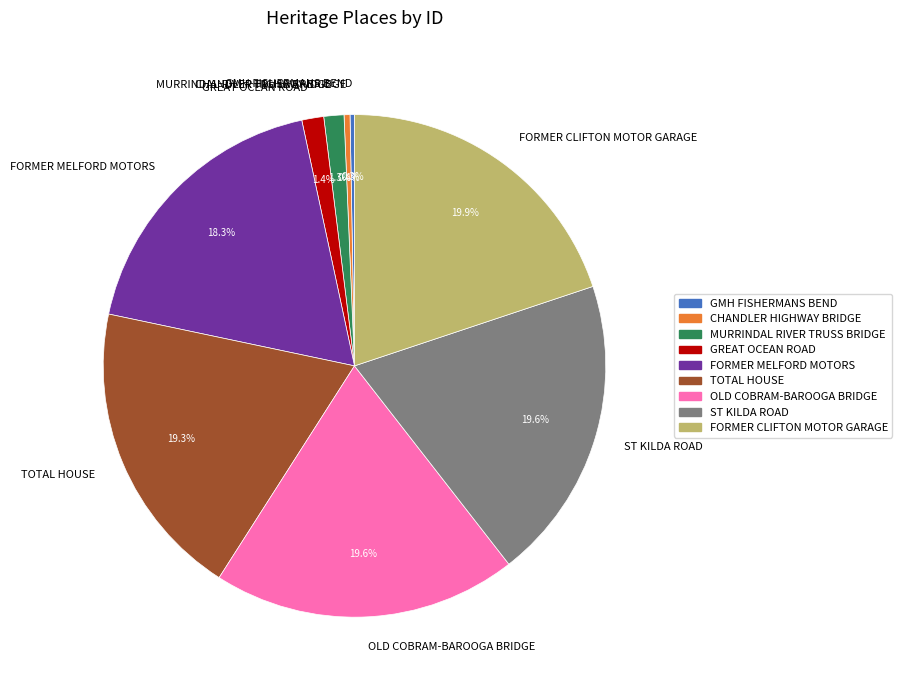

How many slices are in this pie chart?

9